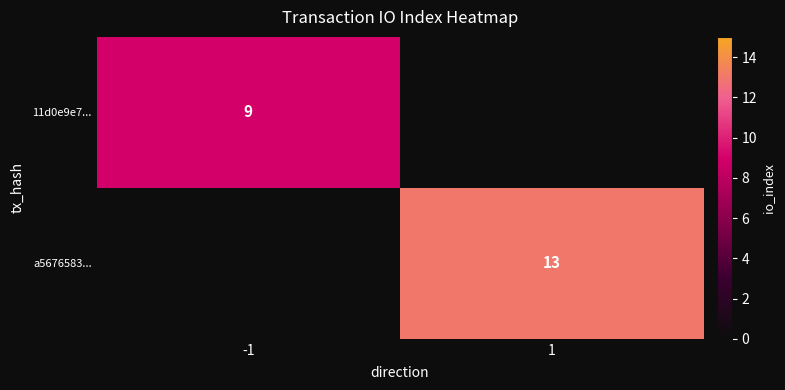

Is the value of 11d0e9e7... at -1 greater than the value of a5676583... at 1?

No